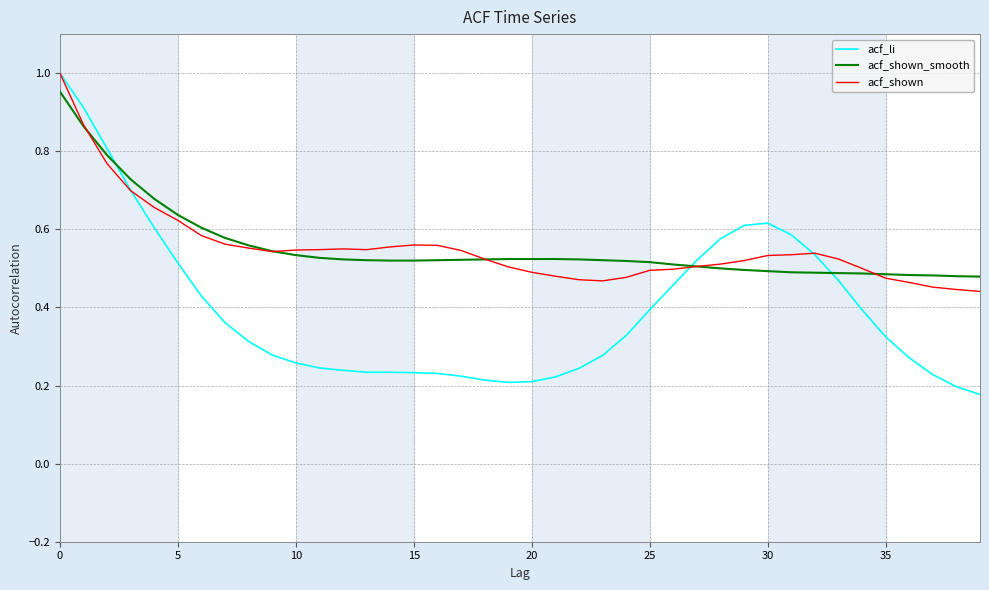

What is the sum of all acf_shown values?

22.1